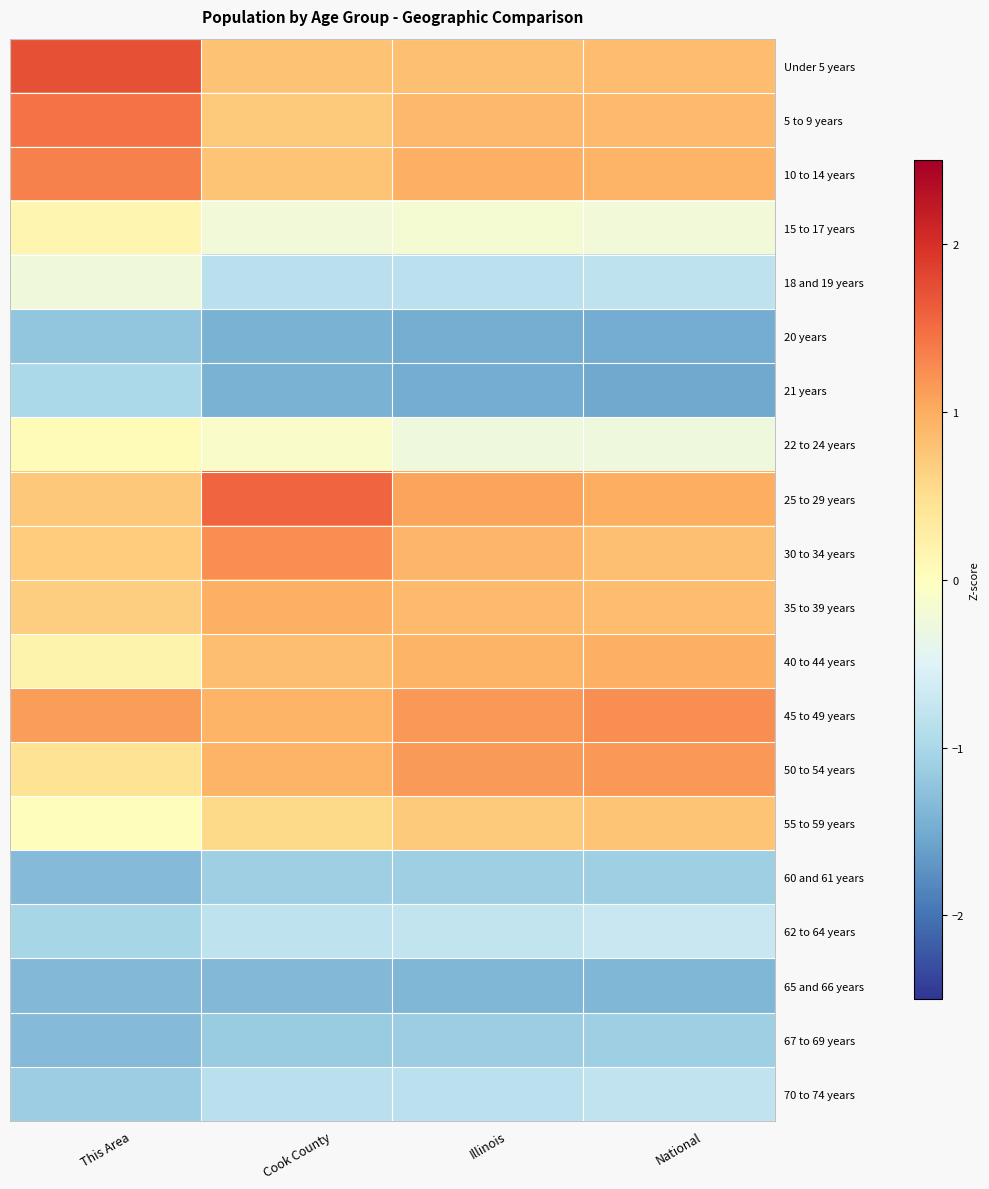

Reading right to left, what are all the values shown in this chart?

Under 5 years: National=0.9	Illinois=0.8	Cook County=0.8	This Area=1.7
5 to 9 years: National=0.9	Illinois=0.9	Cook County=0.7	This Area=1.4
10 to 14 years: National=0.9	Illinois=1.0	Cook County=0.8	This Area=1.3
15 to 17 years: National=-0.2	Illinois=-0.2	Cook County=-0.2	This Area=0.2
18 and 19 years: National=-0.8	Illinois=-0.8	Cook County=-0.8	This Area=-0.2
20 years: National=-1.5	Illinois=-1.5	Cook County=-1.4	This Area=-1.2
21 years: National=-1.5	Illinois=-1.5	Cook County=-1.4	This Area=-1.0
22 to 24 years: National=-0.3	Illinois=-0.3	Cook County=-0.1	This Area=0.1
25 to 29 years: National=1.0	Illinois=1.1	Cook County=1.6	This Area=0.7
30 to 34 years: National=0.8	Illinois=0.9	Cook County=1.2	This Area=0.7
35 to 39 years: National=0.9	Illinois=0.9	Cook County=1.0	This Area=0.7
40 to 44 years: National=1.0	Illinois=0.9	Cook County=0.8	This Area=0.2
45 to 49 years: National=1.2	Illinois=1.2	Cook County=0.9	This Area=1.1
50 to 54 years: National=1.2	Illinois=1.1	Cook County=0.9	This Area=0.4
55 to 59 years: National=0.8	Illinois=0.7	Cook County=0.6	This Area=0.0
60 and 61 years: National=-1.1	Illinois=-1.1	Cook County=-1.1	This Area=-1.3
62 to 64 years: National=-0.7	Illinois=-0.8	Cook County=-0.8	This Area=-1.0
65 and 66 years: National=-1.4	Illinois=-1.4	Cook County=-1.4	This Area=-1.4
67 to 69 years: National=-1.1	Illinois=-1.1	Cook County=-1.1	This Area=-1.3
70 to 74 years: National=-0.8	Illinois=-0.8	Cook County=-0.9	This Area=-1.1